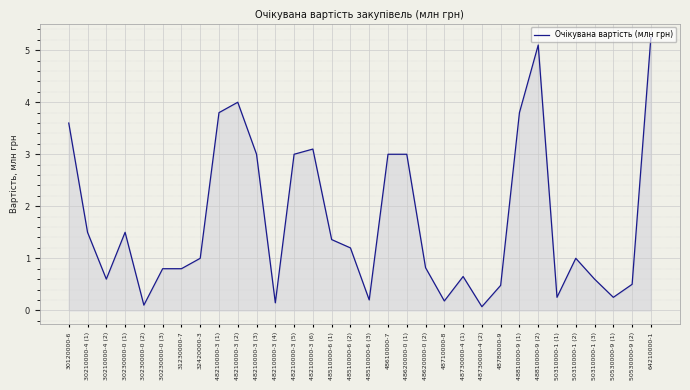

How many lines are shown in the chart?

1